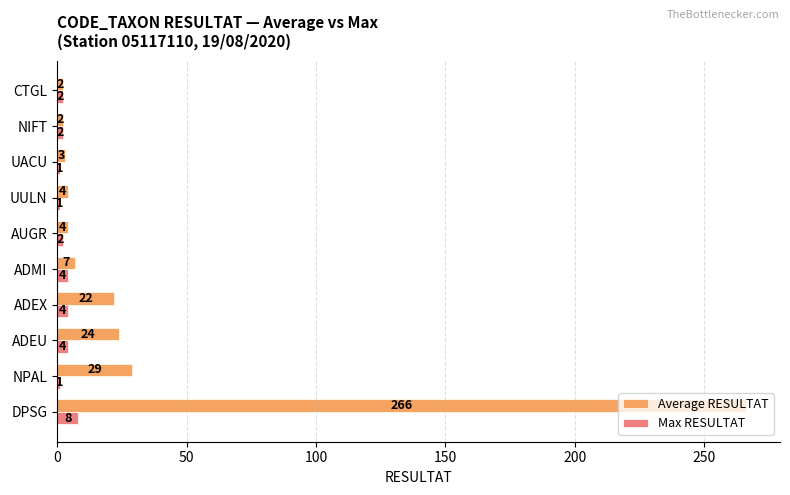

Is the value of Max RESULTAT at UACU greater than the value of Average RESULTAT at ADEU?

No